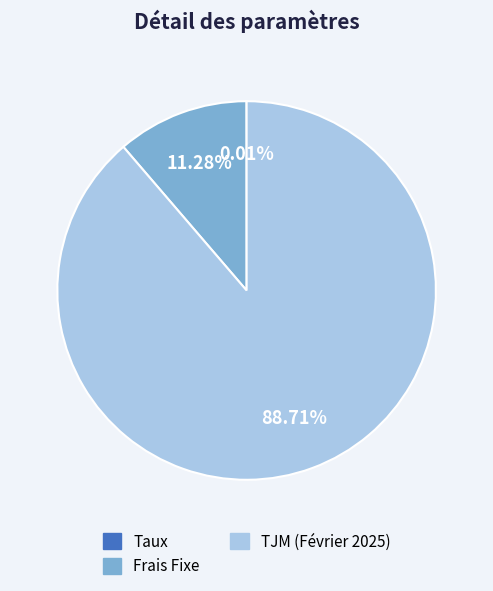

Does any single category account for the majority?

Yes